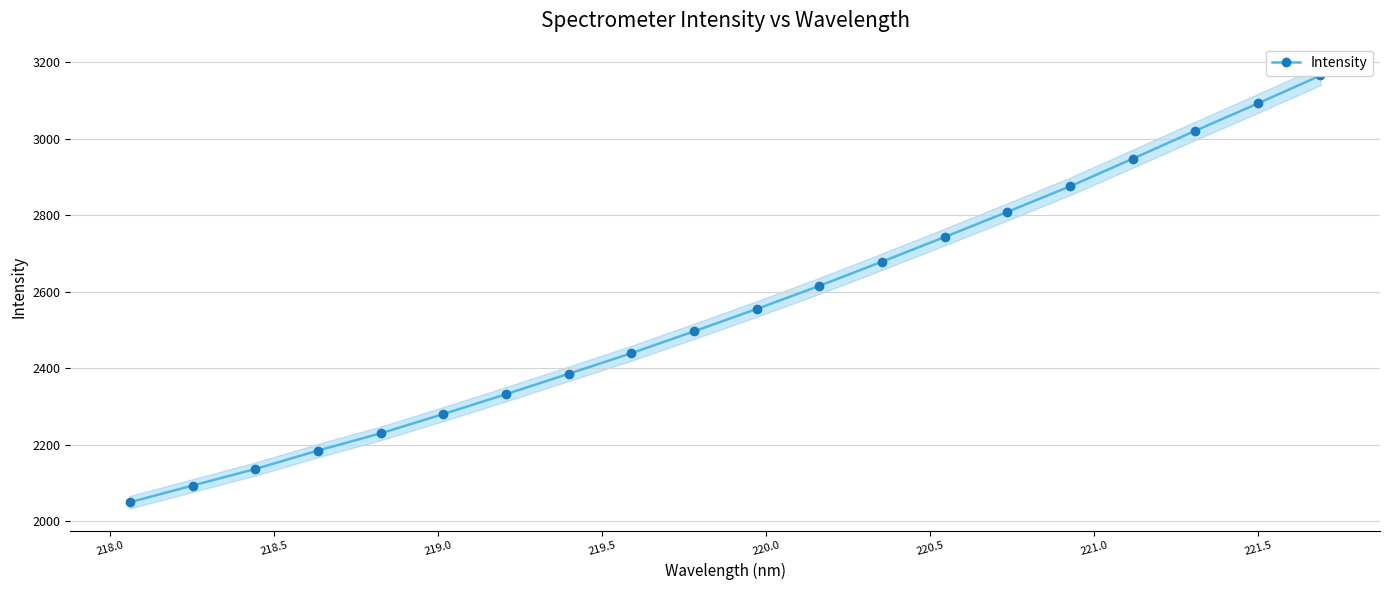

The value at 219.0 is 1058.3. True or false?

False